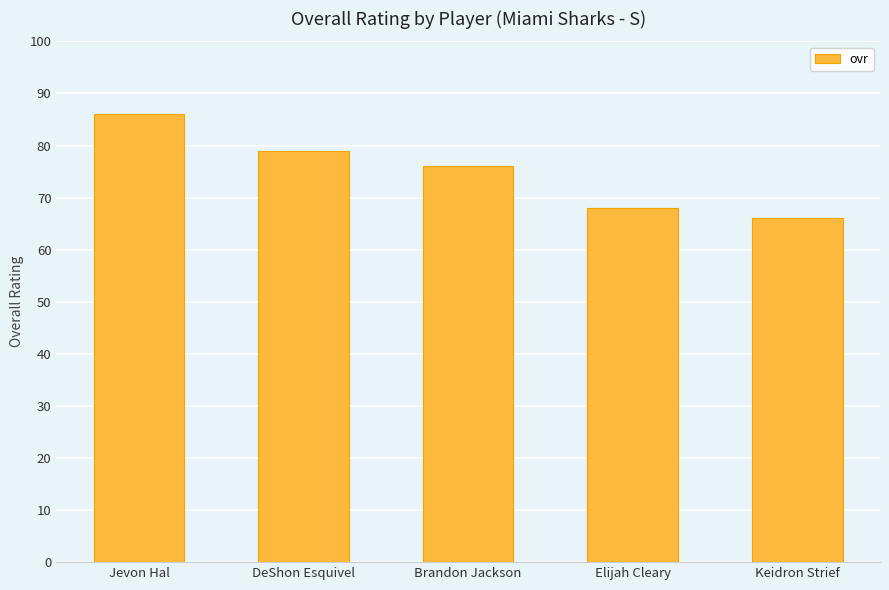

List the labels in order of value, largest first.

Jevon Hal, DeShon Esquivel, Brandon Jackson, Elijah Cleary, Keidron Strief